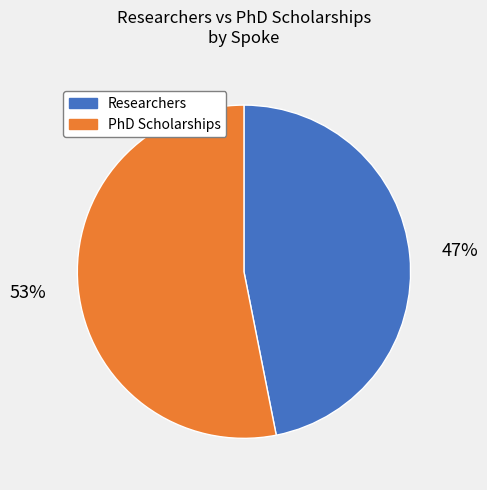

Does any single category account for the majority?

Yes